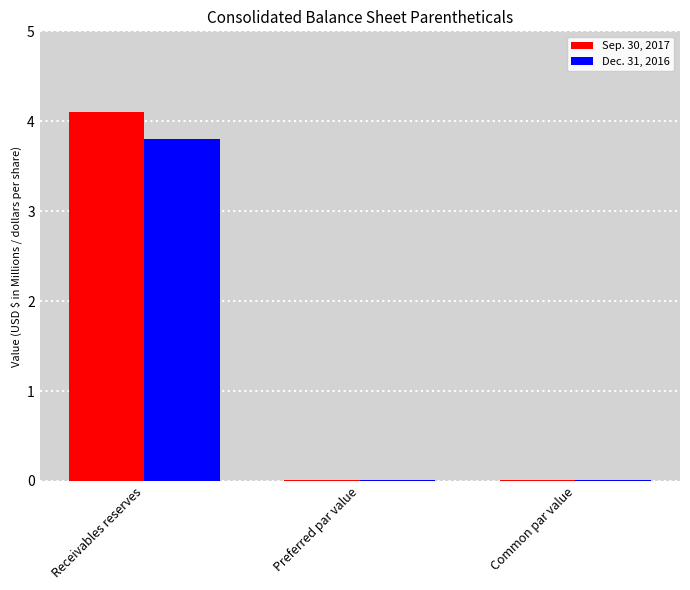

Are the bars horizontal?

No